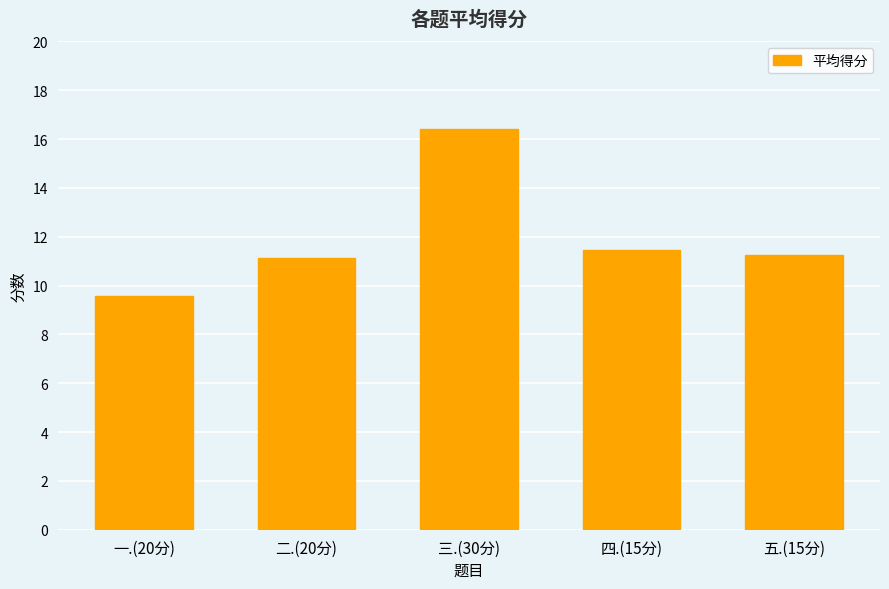

What is the sum of the values at 四.(15分) and 一.(20分)?

21.0